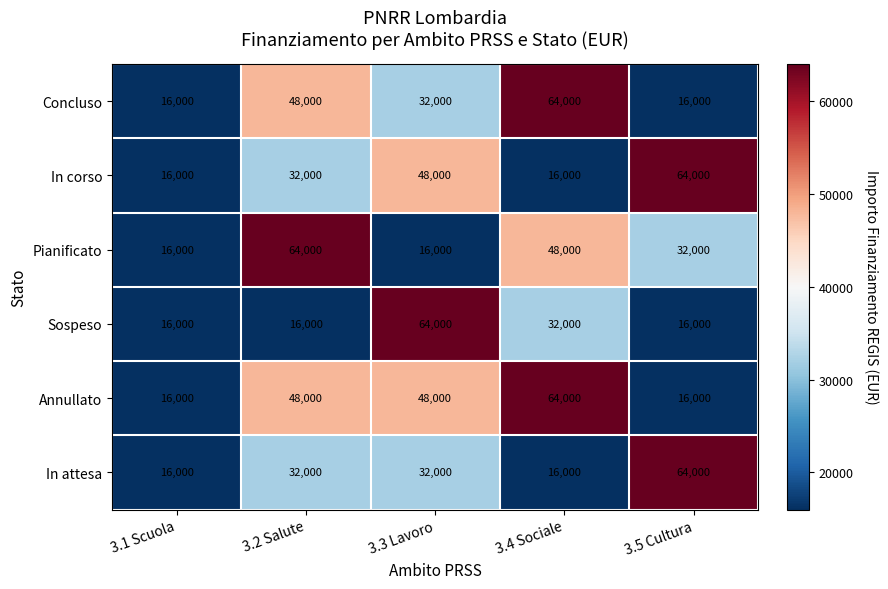

What is the highest value of the Pianificato series?

64000